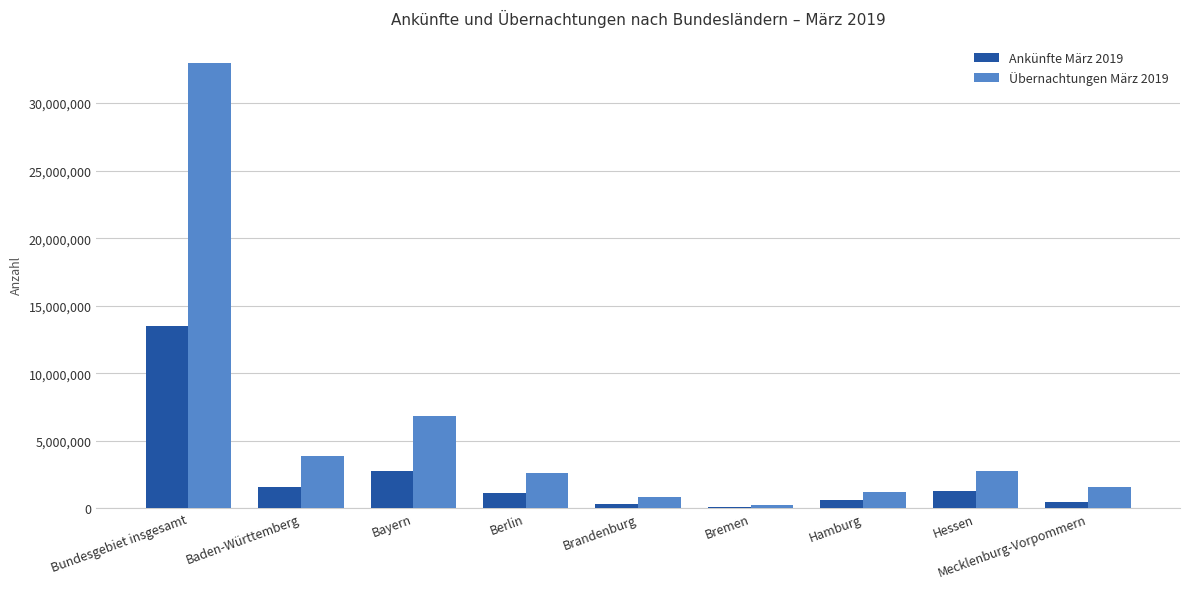

At which label does Ankünfte März 2019 first exceed 1109830?

Bundesgebiet insgesamt